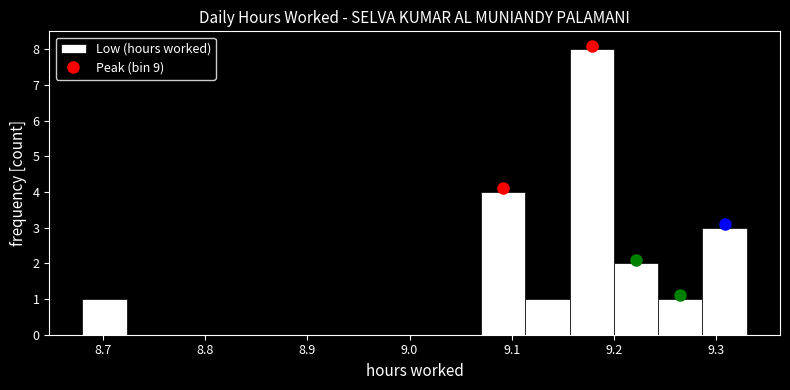

Reading left to right, transcribe this chart: for each bar, give the range it covers on the x-axis and its height. Neither the bar edges nor the heights are printed on the chart, so give them approximately, as read against the axes.

8.68 to 8.72: 1
8.72 to 8.77: 0
8.77 to 8.81: 0
8.81 to 8.85: 0
8.85 to 8.90: 0
8.90 to 8.94: 0
8.94 to 8.98: 0
8.98 to 9.03: 0
9.03 to 9.07: 0
9.07 to 9.11: 4
9.11 to 9.16: 1
9.16 to 9.20: 8
9.20 to 9.24: 2
9.24 to 9.29: 1
9.29 to 9.33: 3